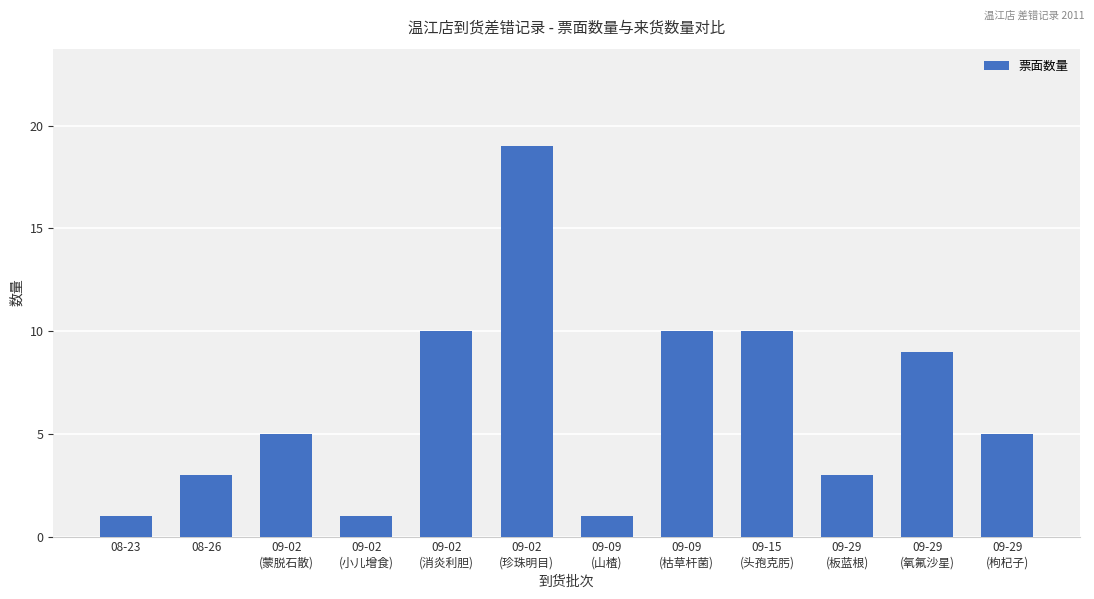

Which category has the highest value across all series?

09-02
(珍珠明目)